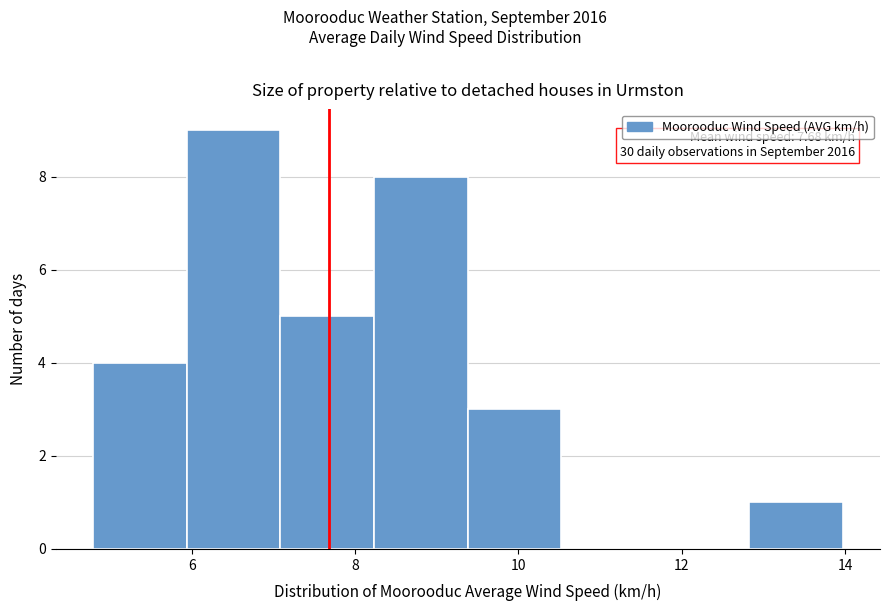

Which range on the x-axis has the tallest bar?

6.0 to 7.0